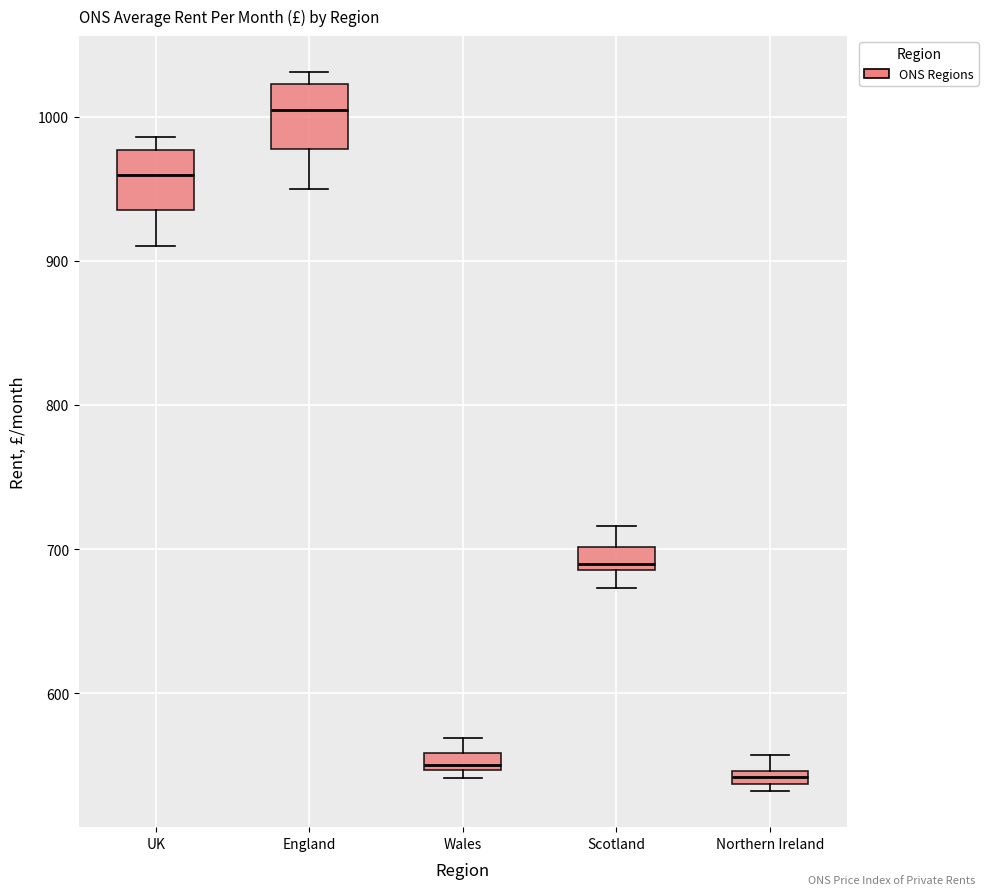

Where is the lower edge of the box for Scotland on the y-axis? The values are not printed on the chart, so give them approximately, as read against the axis.

690